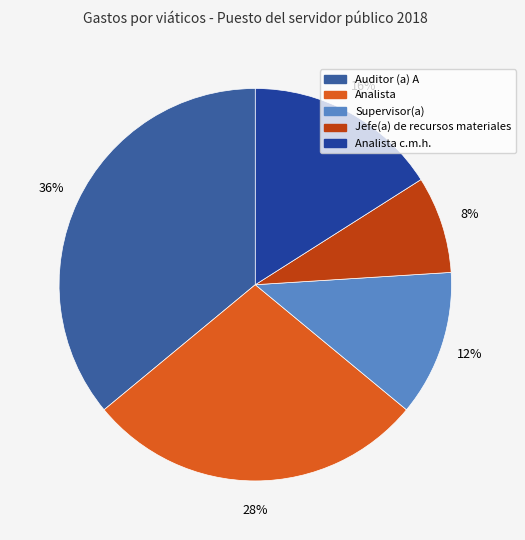

To the nearest percent, what portion does Analista represent?

28%